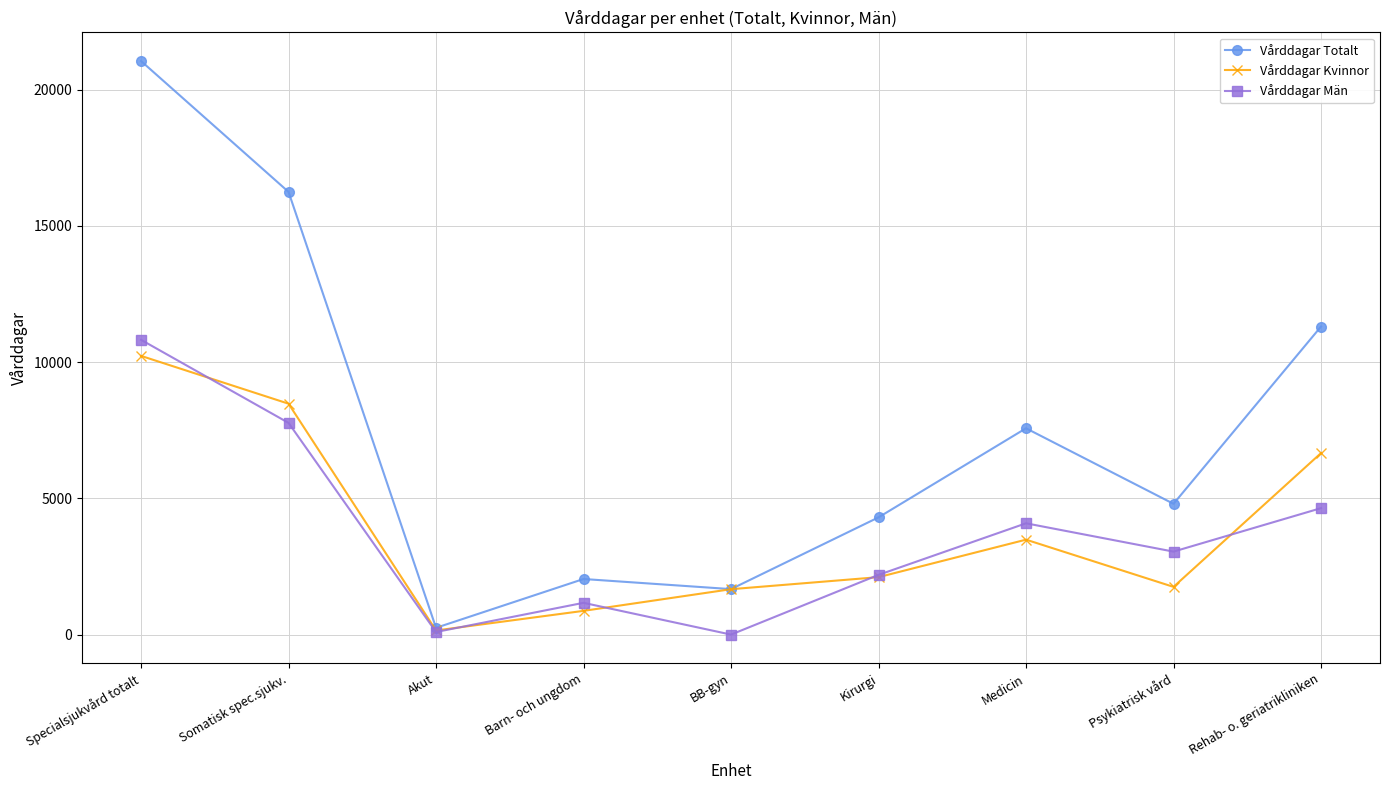

What is the value of the Vårddagar Män point at the 5th from the left?

3